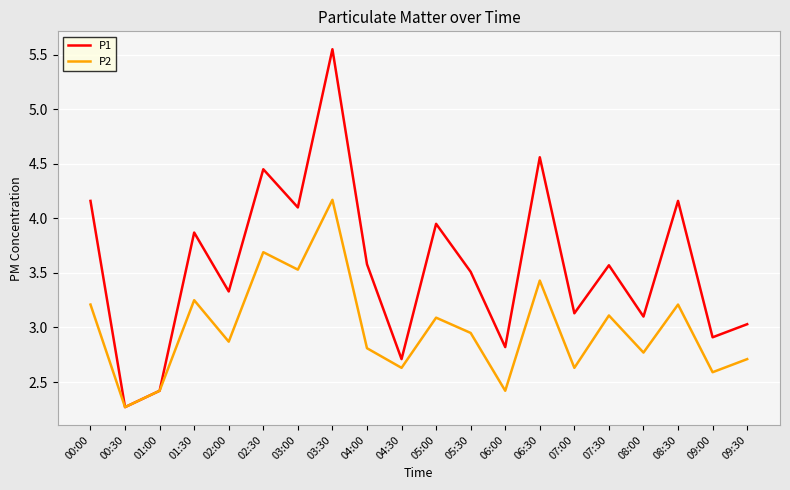

Which category has the highest value in the P1 series?

03:30